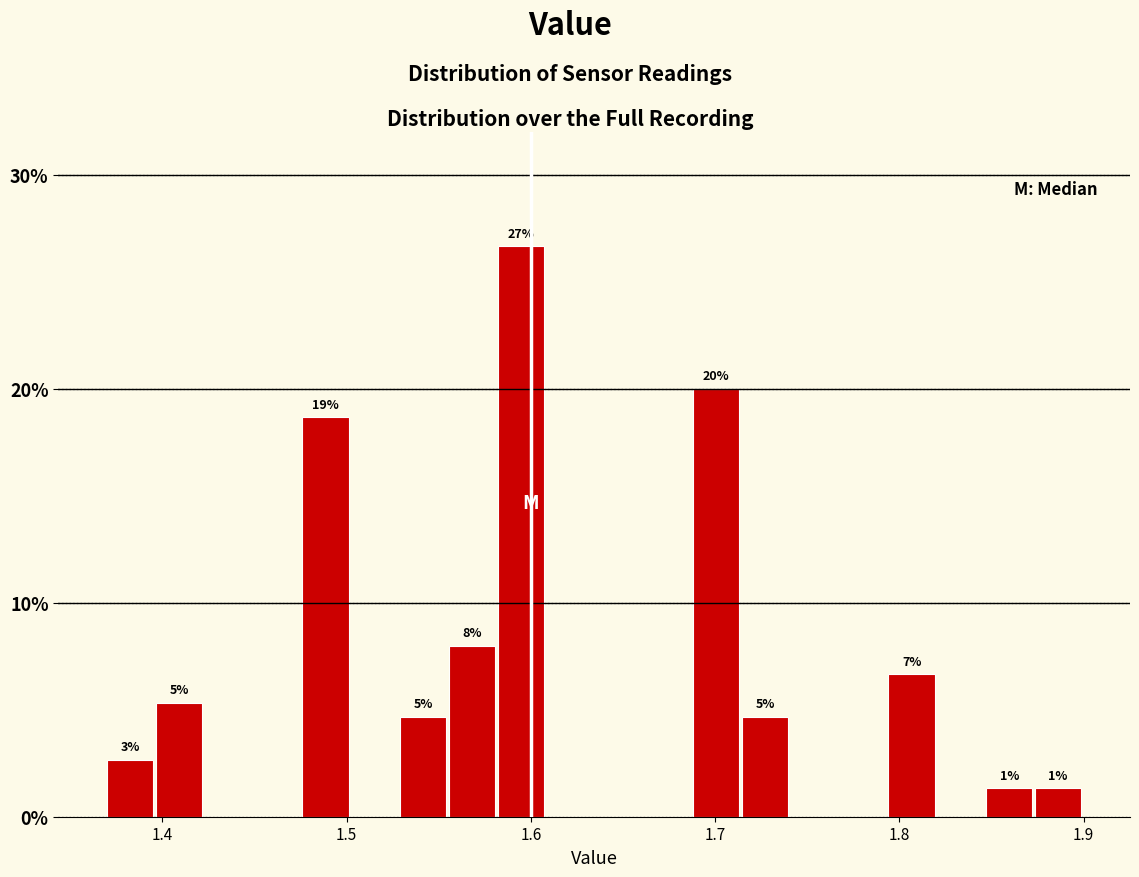

Around what value on the x-axis is the tallest bar? Give the approximate position of its centre, as read against the axis.

1.59